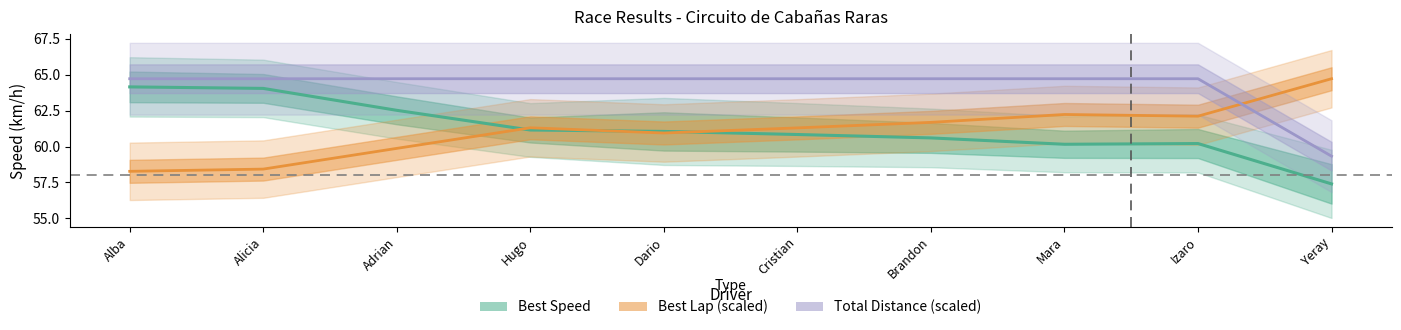

Which series changed the most between Alba and Dario?

Best Speed